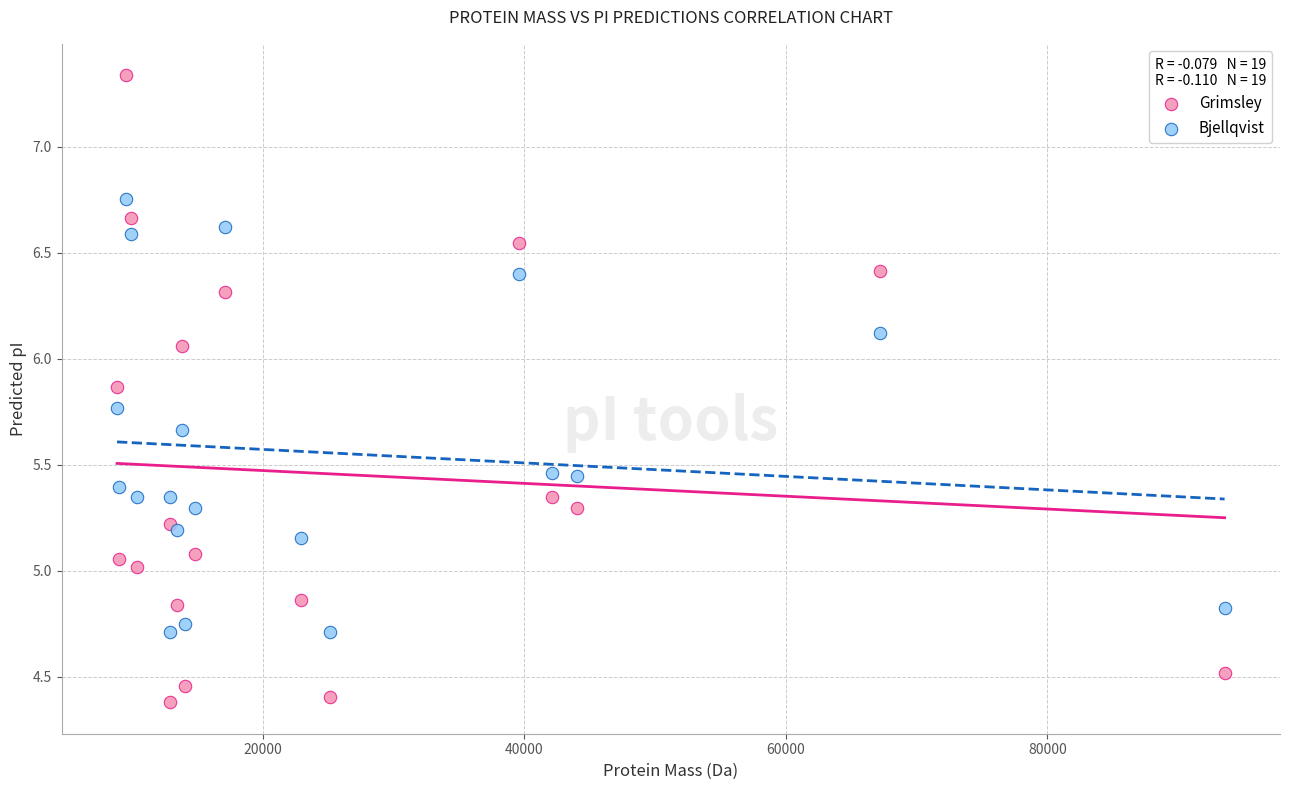

What is the X range (max minus min) for the scatter plot?

84737.8